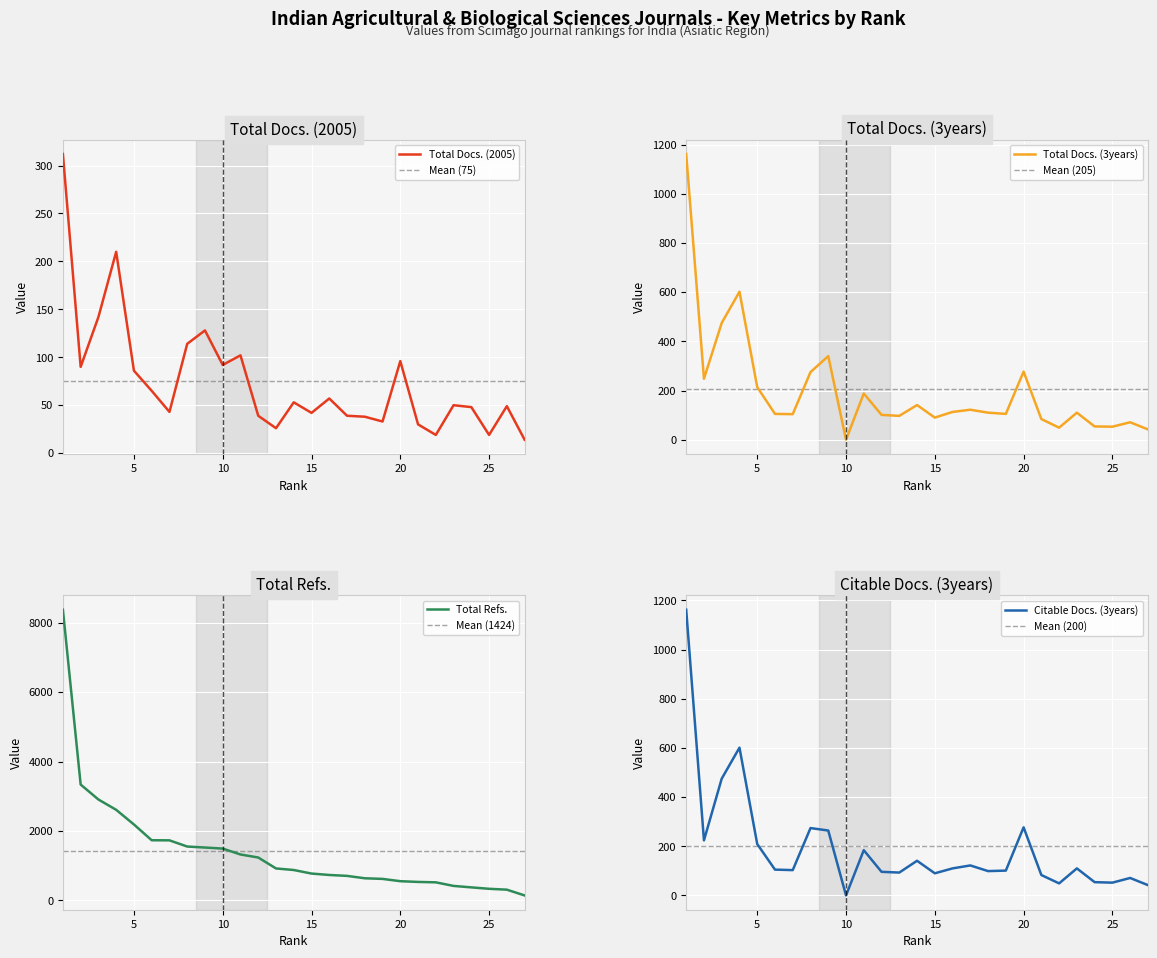

True or false: Total Refs. and Total Docs. (2005) intersect in this chart.

False